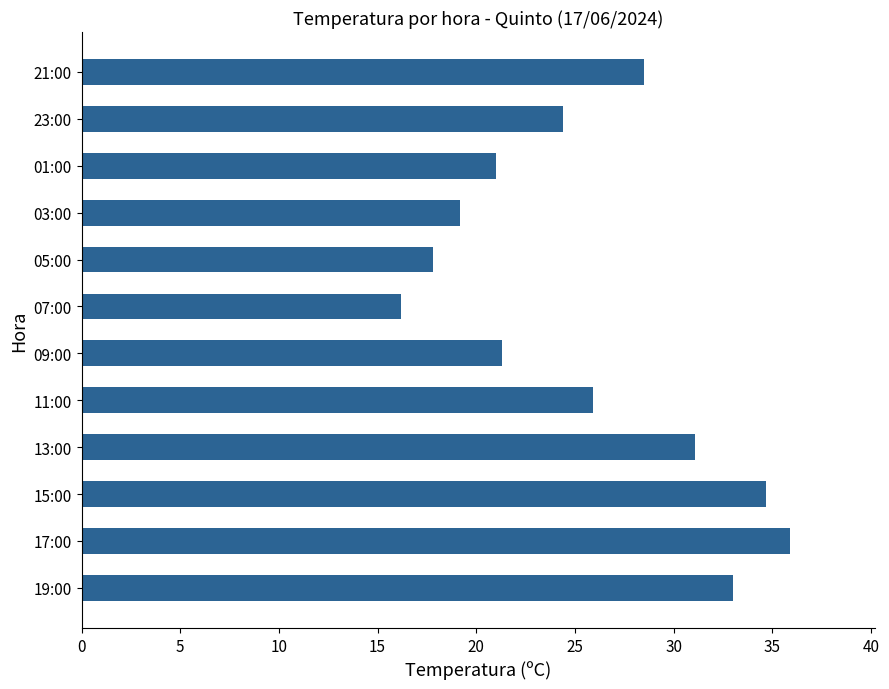

What is the difference between the second highest and minimum values?

18.5